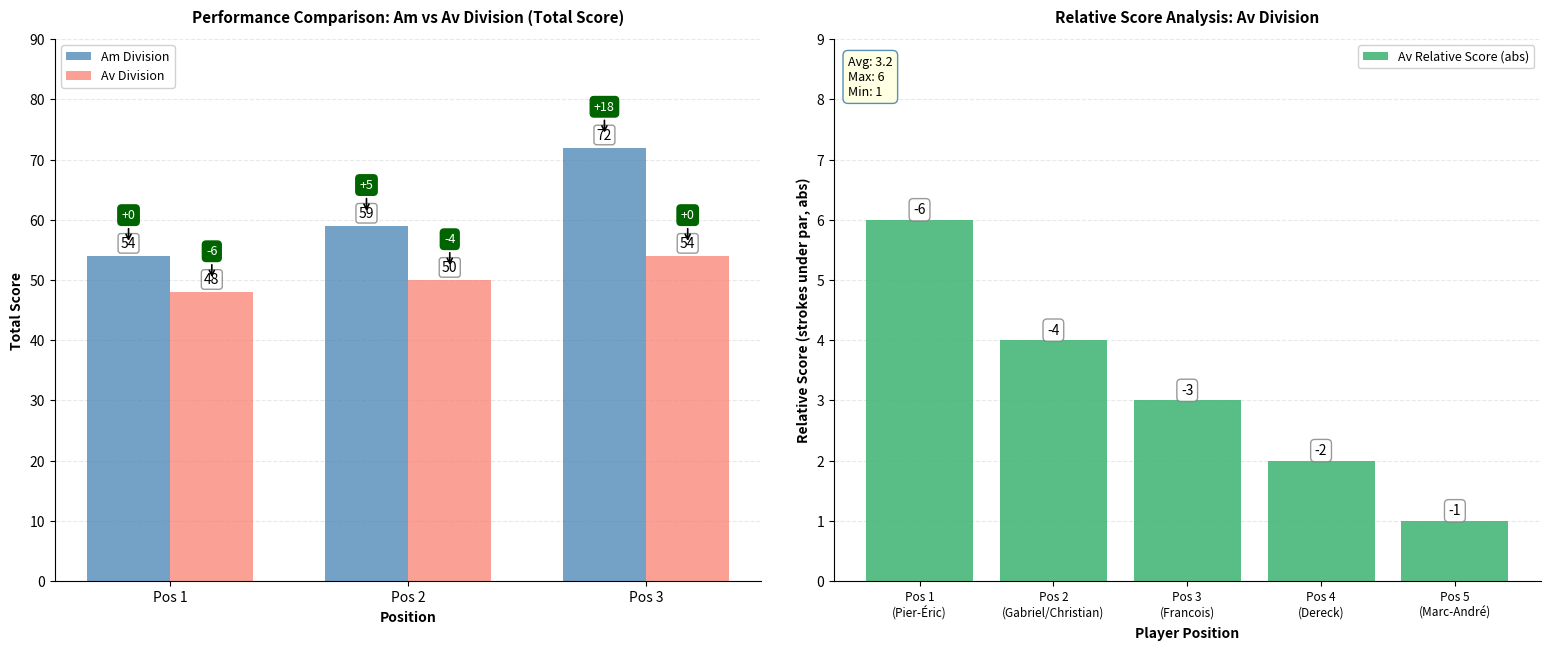

Which label corresponds to the smallest value in the chart?

Pos 1